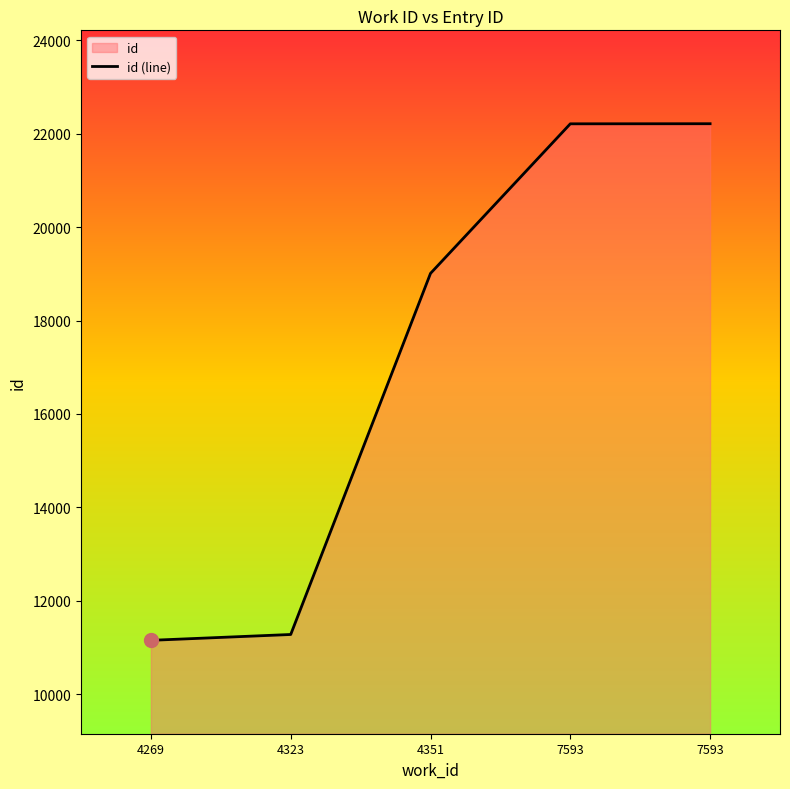

The chart shows a value of 29927 at 4351. True or false?

False